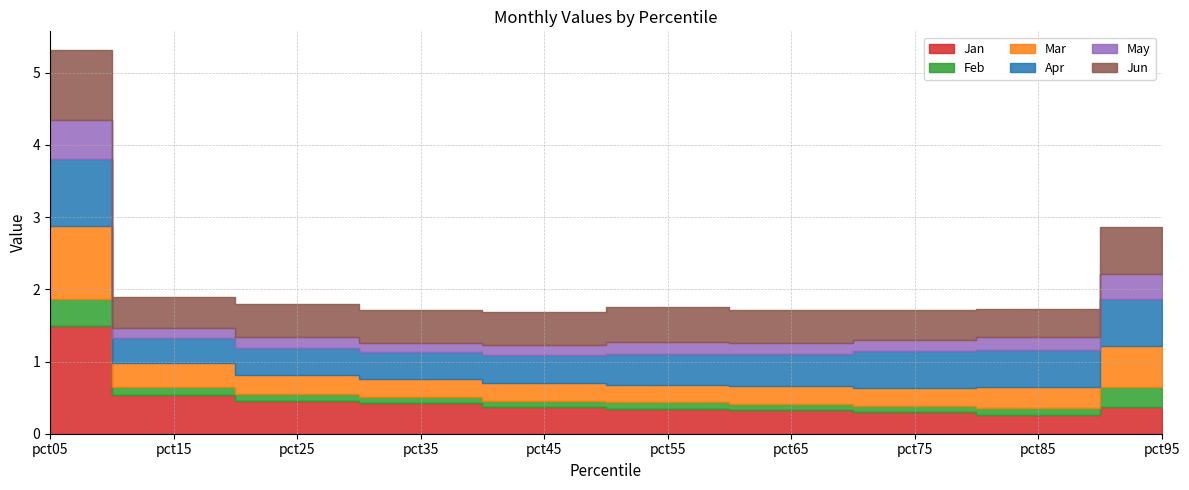

How many interior local valleys does the May series have?

3